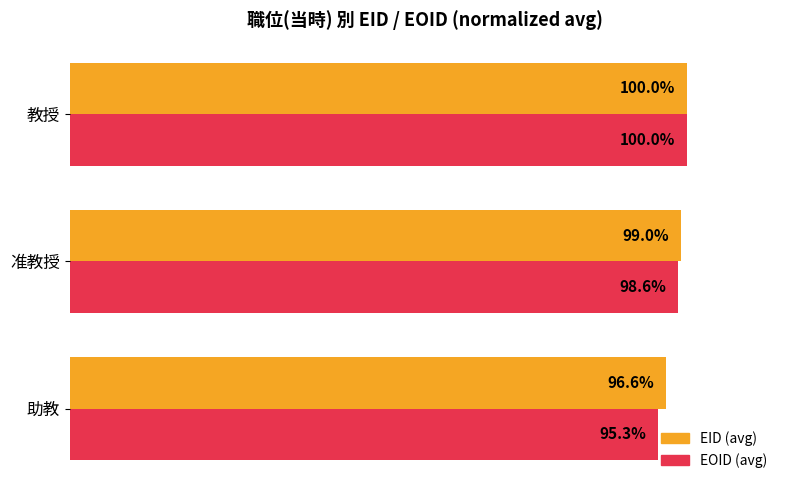

At which label does EOID (avg) reach its peak?

教授